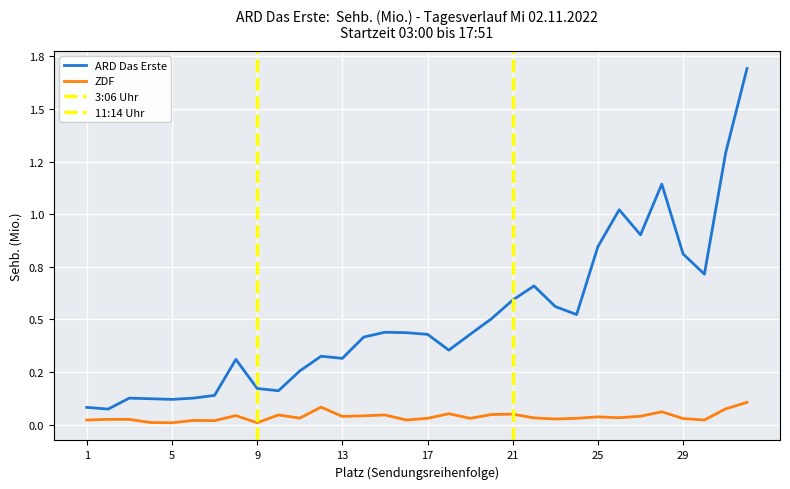

What is the highest value of the ARD Das Erste series?

1.7